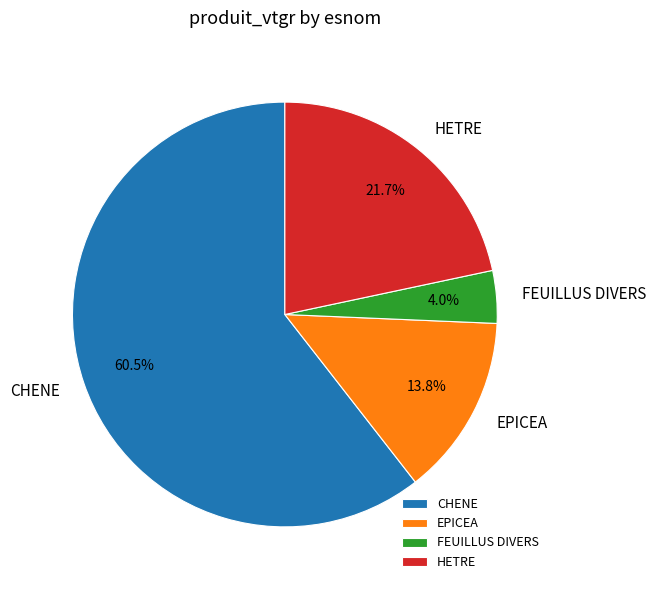

Which slice is the smallest?

FEUILLUS DIVERS